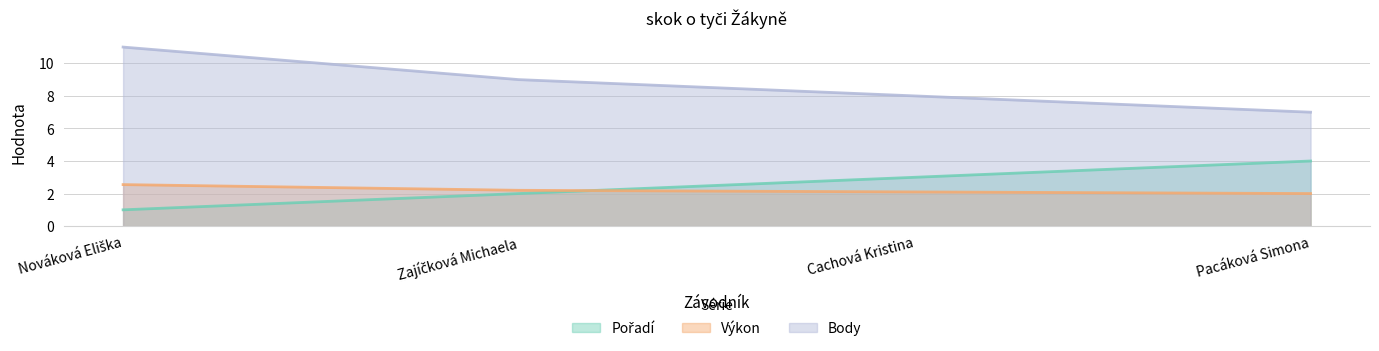

True or false: Body has more than 0 interior local peaks.

False